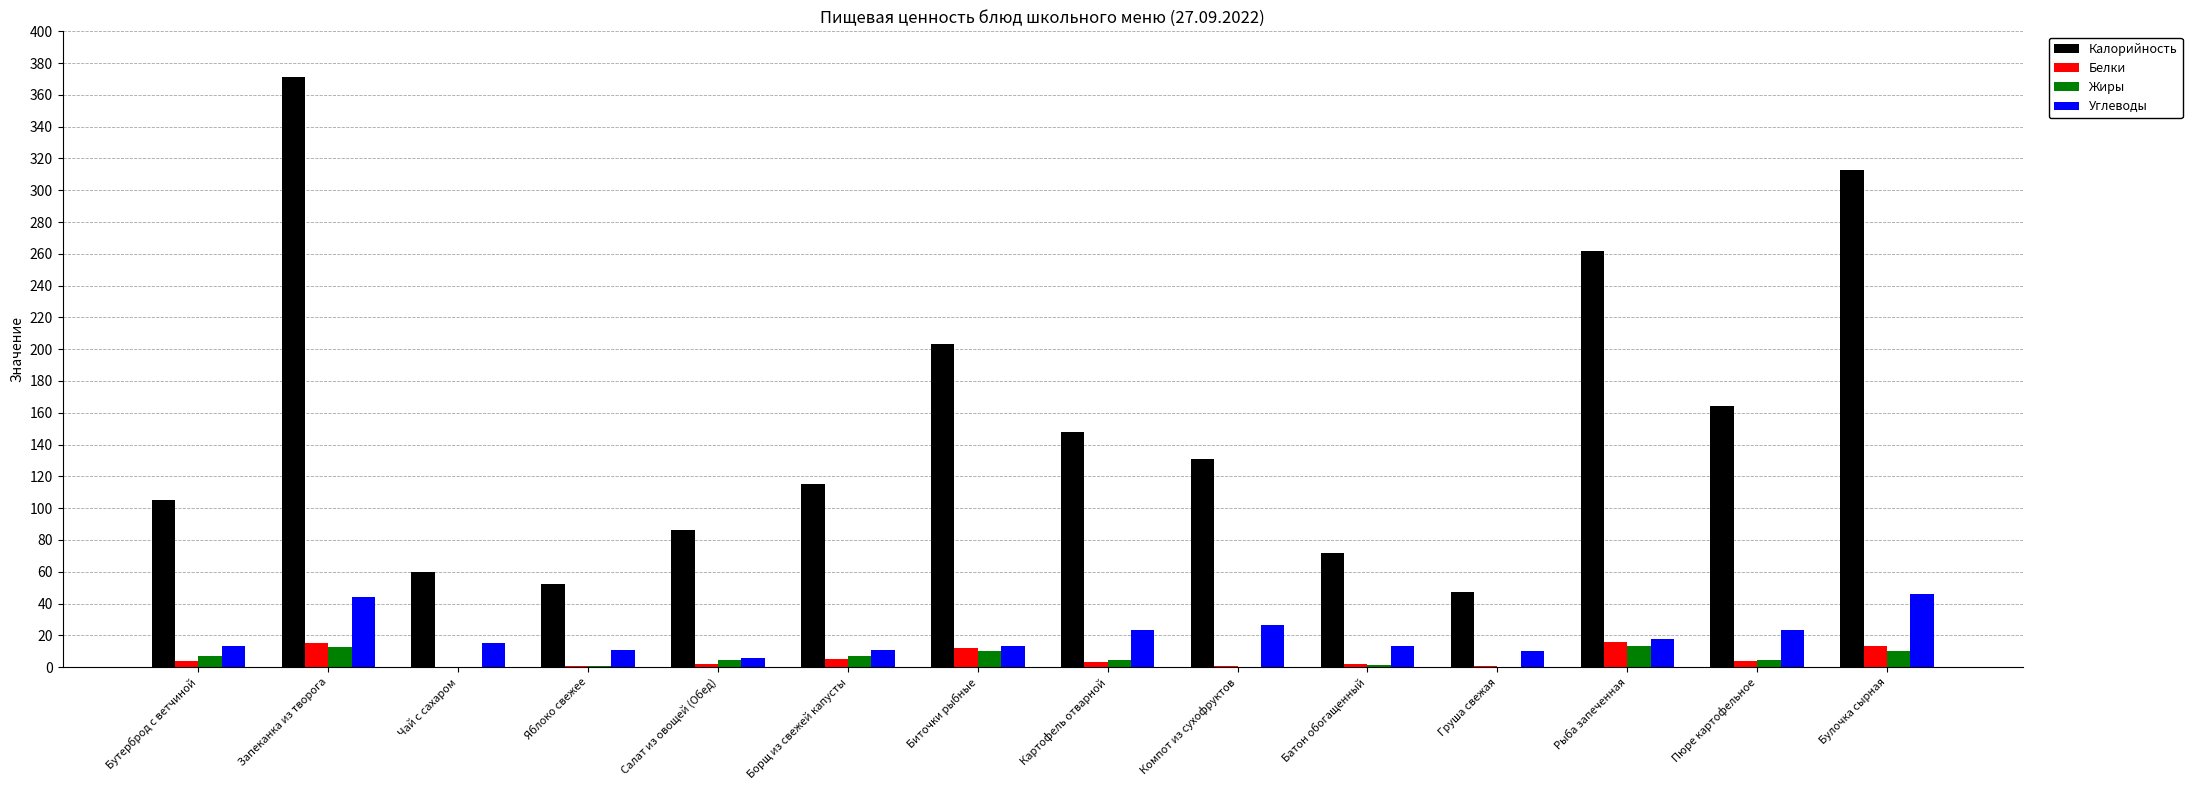

Between Запеканка из творога and Чай с сахаром, which series saw the biggest shift?

Калорийность